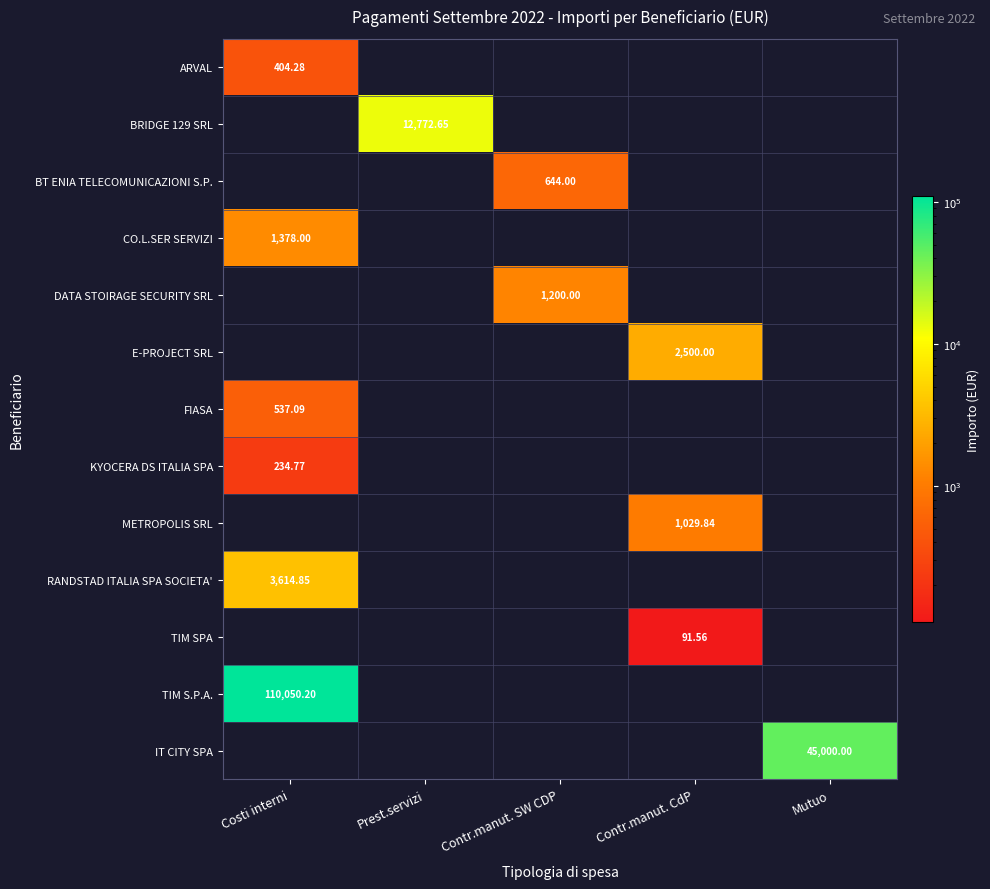

Where is BRIDGE 129 SRL nearest to the value 6386?

Costi interni